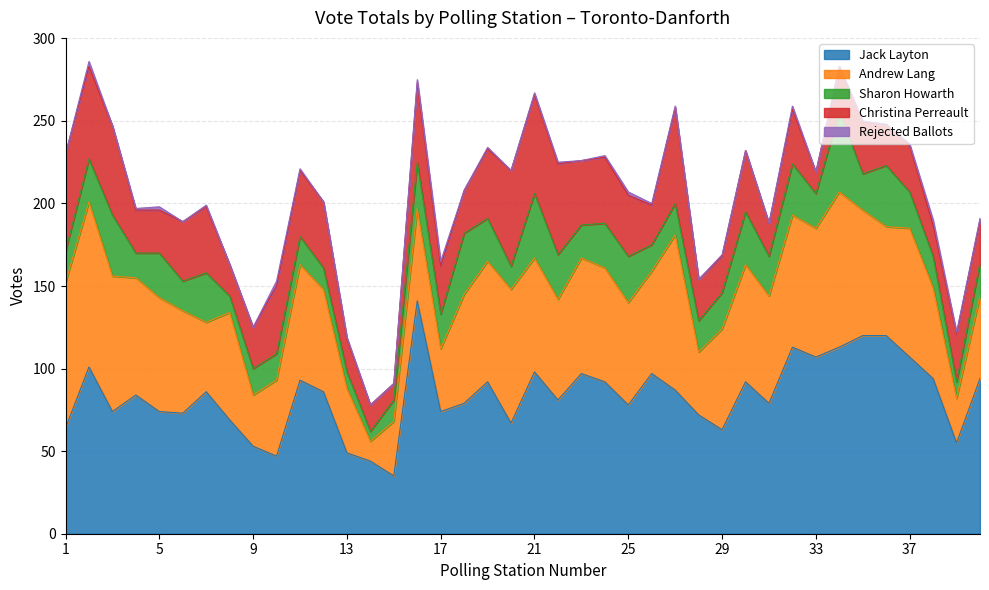

How many categories are shown in the chart?

40